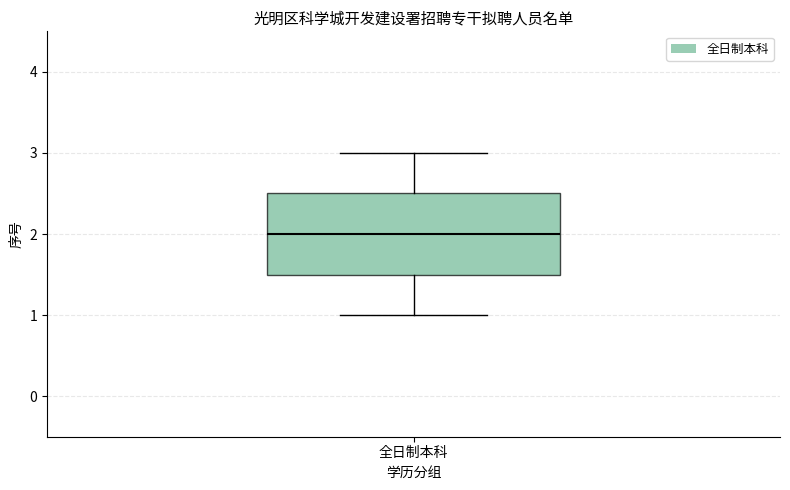

Read this box plot against the y-axis: the position of the median line, the range covered by the box, and the ends of both whiskers. The values are not printed on the chart, so give them approximately, as read against the axis.

median 2.0, box 1.5 to 2.5, whiskers 1.0 to 3.0